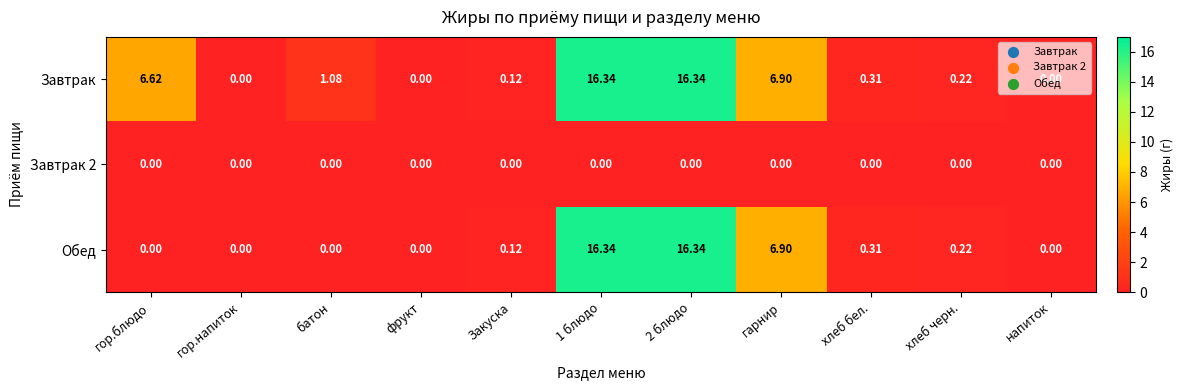

Count the number of data series in this chart.

3